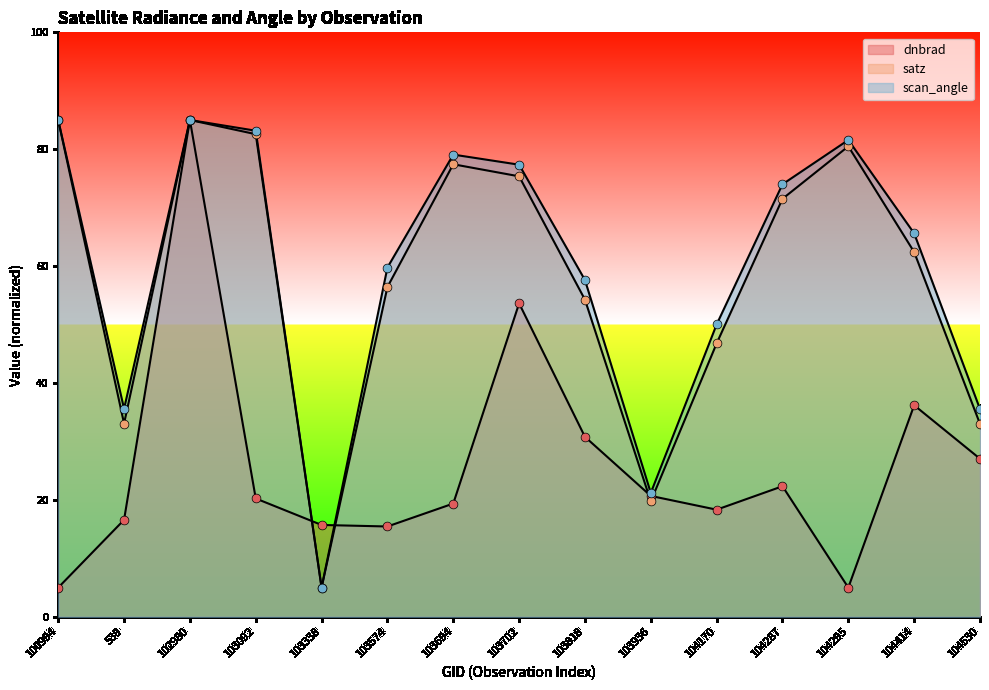

Which series has the widest spread of Y values?

dnbrad